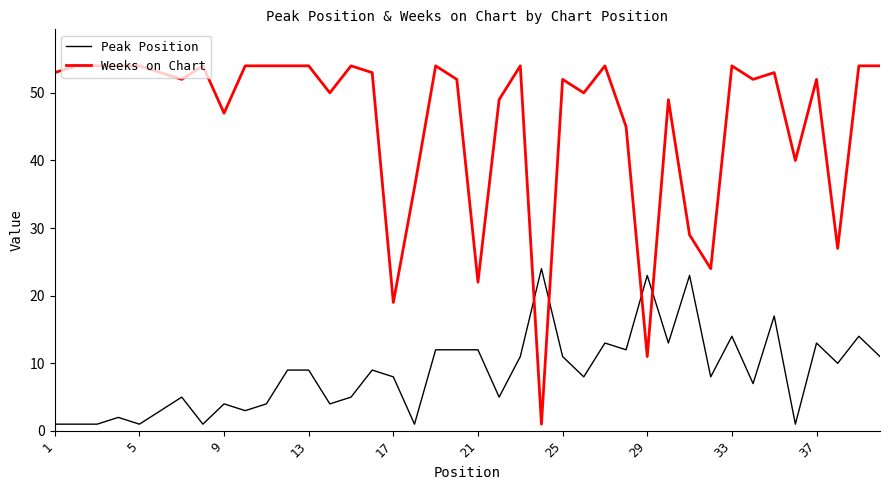

Which series has the largest total across all categories?

Weeks on Chart